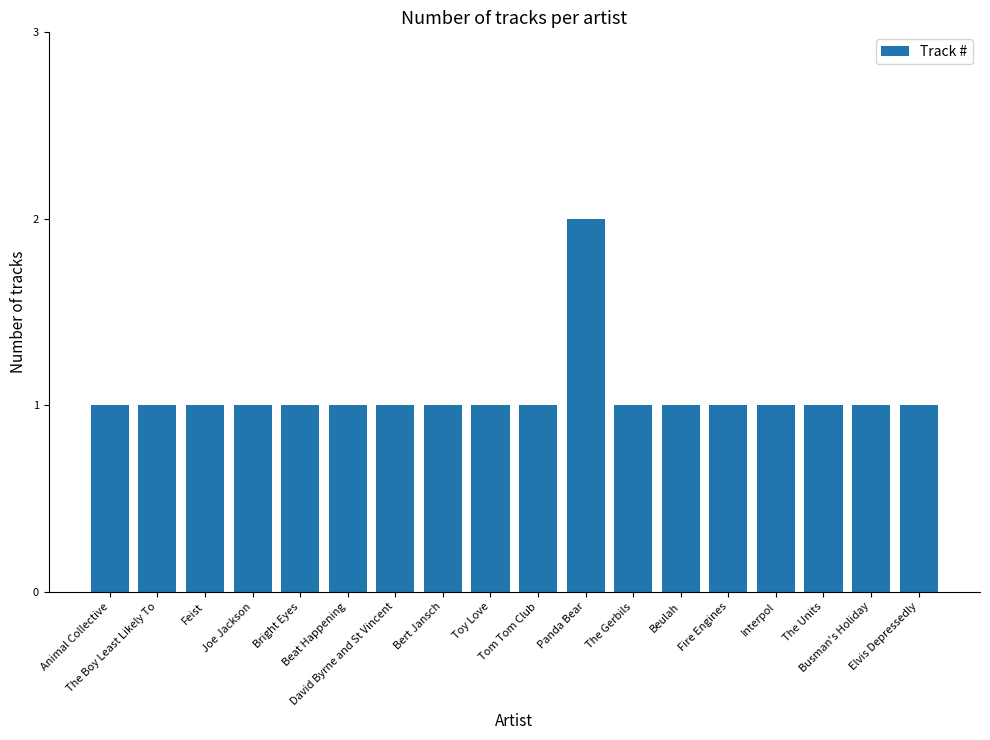

What is the sum of all values?

19